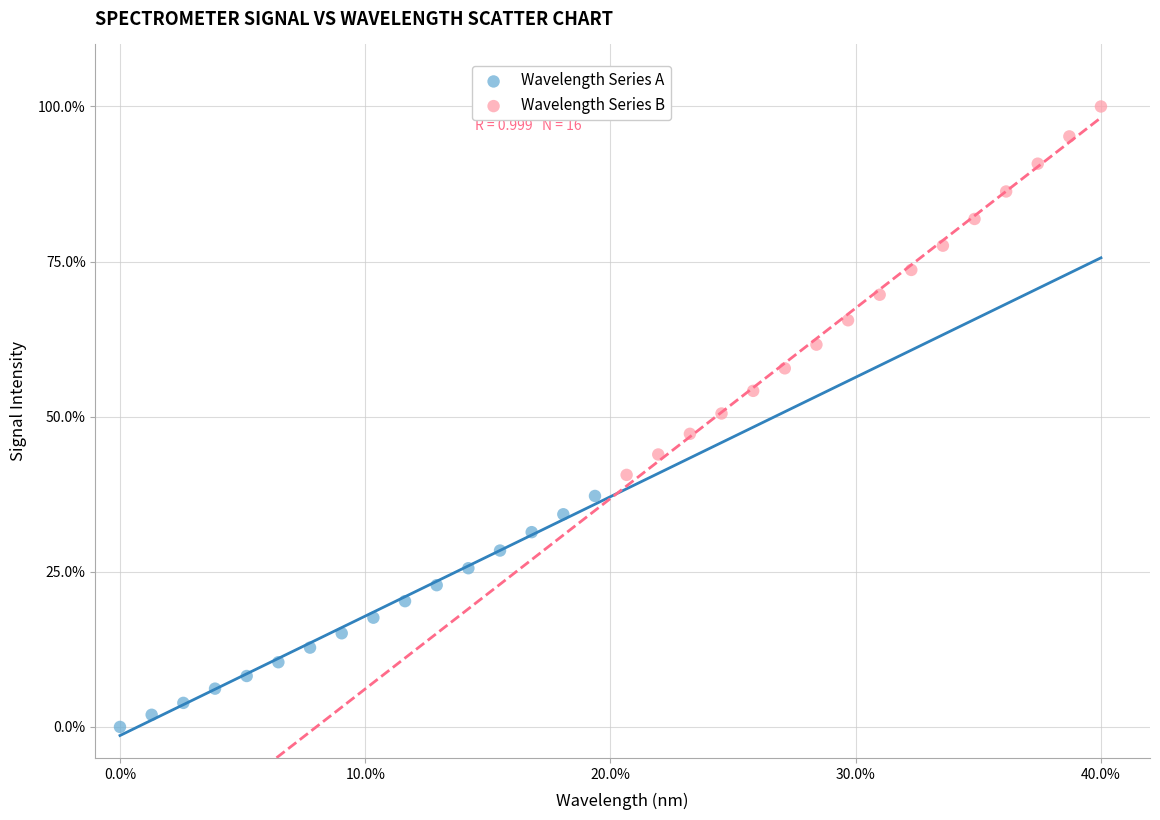

Which series has the widest spread of Y values?

Wavelength Series B